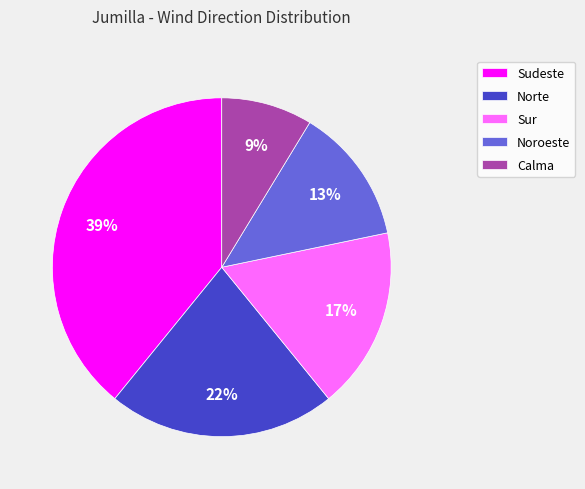

What percentage is the Calma slice, to the nearest percent?

9%